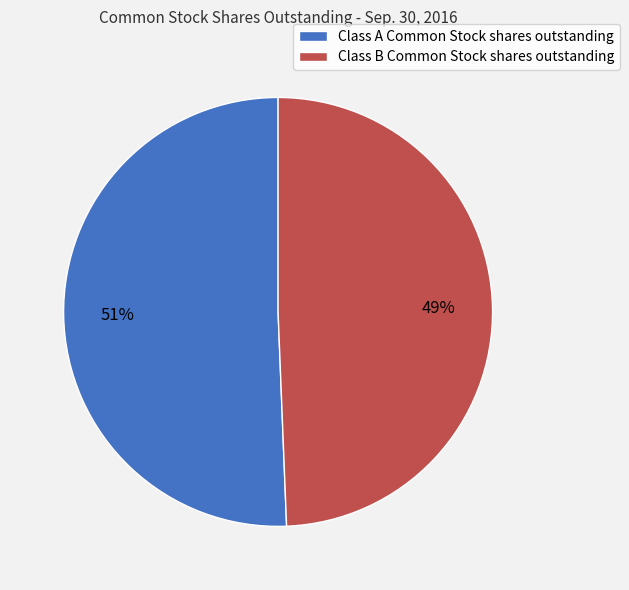

Count the number of slices in the pie.

2